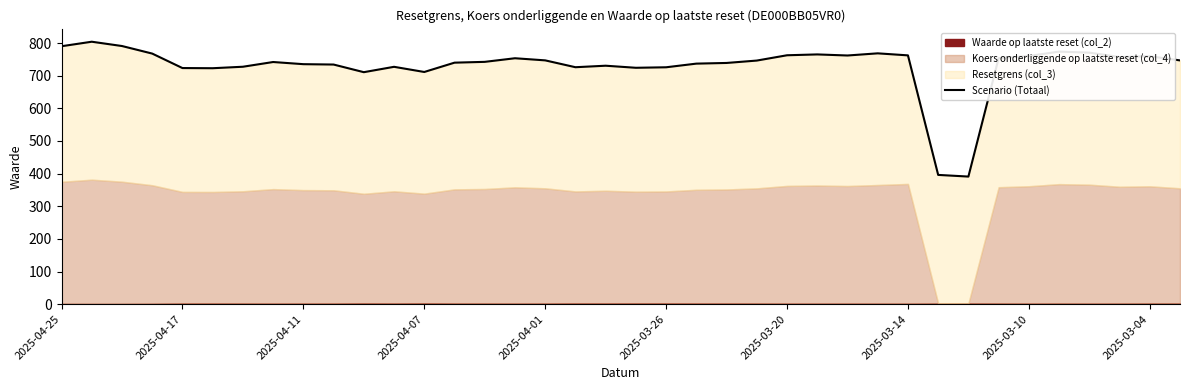

How many data points does each series have?

38